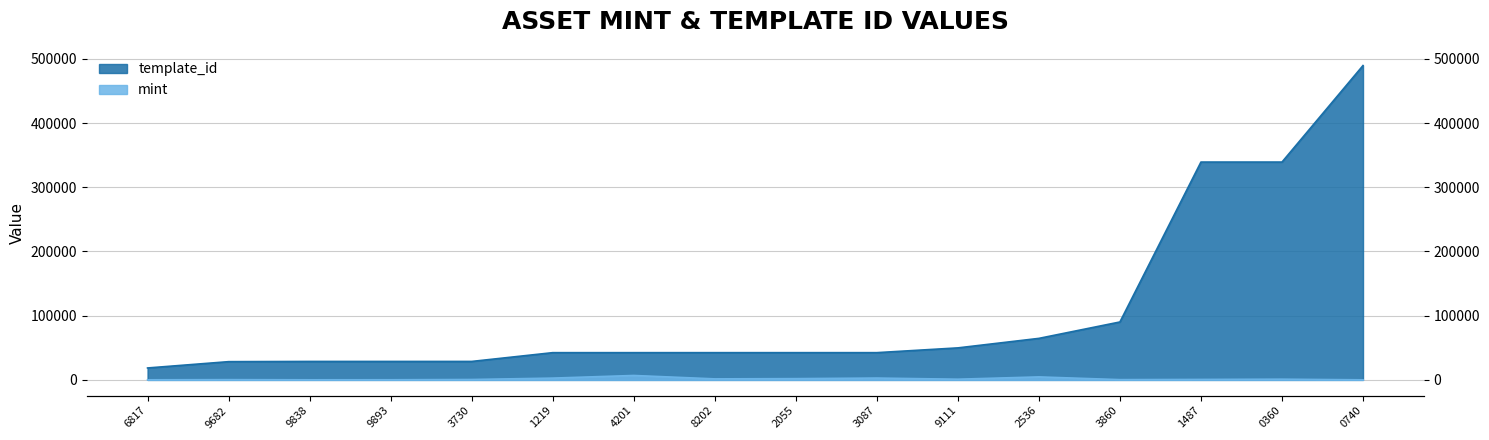

What is the average value of the mint series?

1613